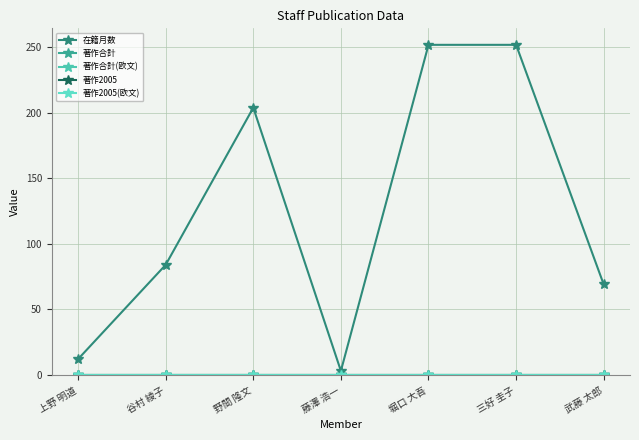

Does the chart have visible grid lines?

Yes